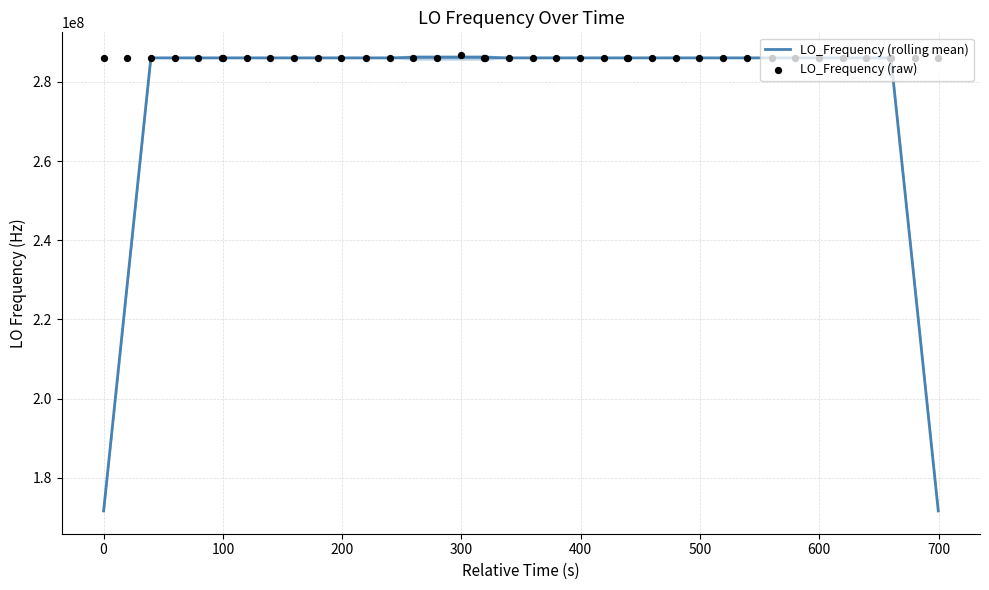

What is the lowest value of the LO_Frequency (rolling mean) series?

171628200.6